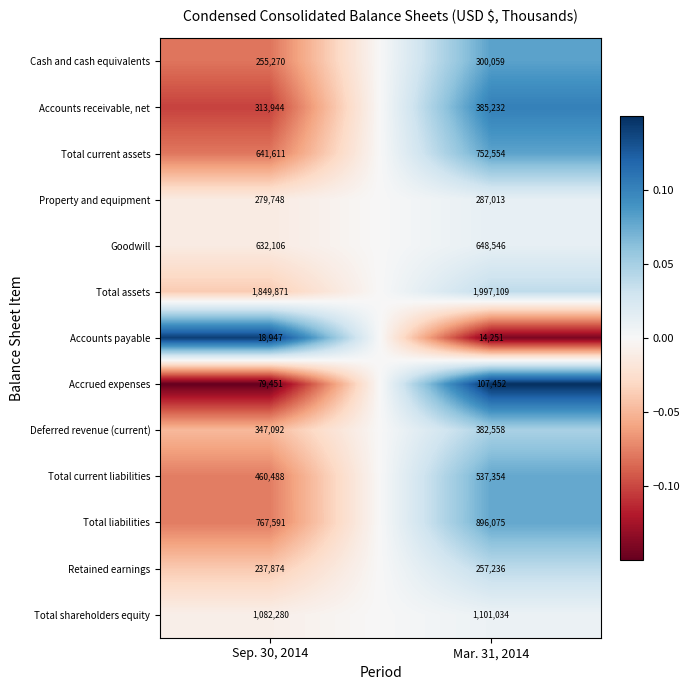

How many series are shown in this chart?

13